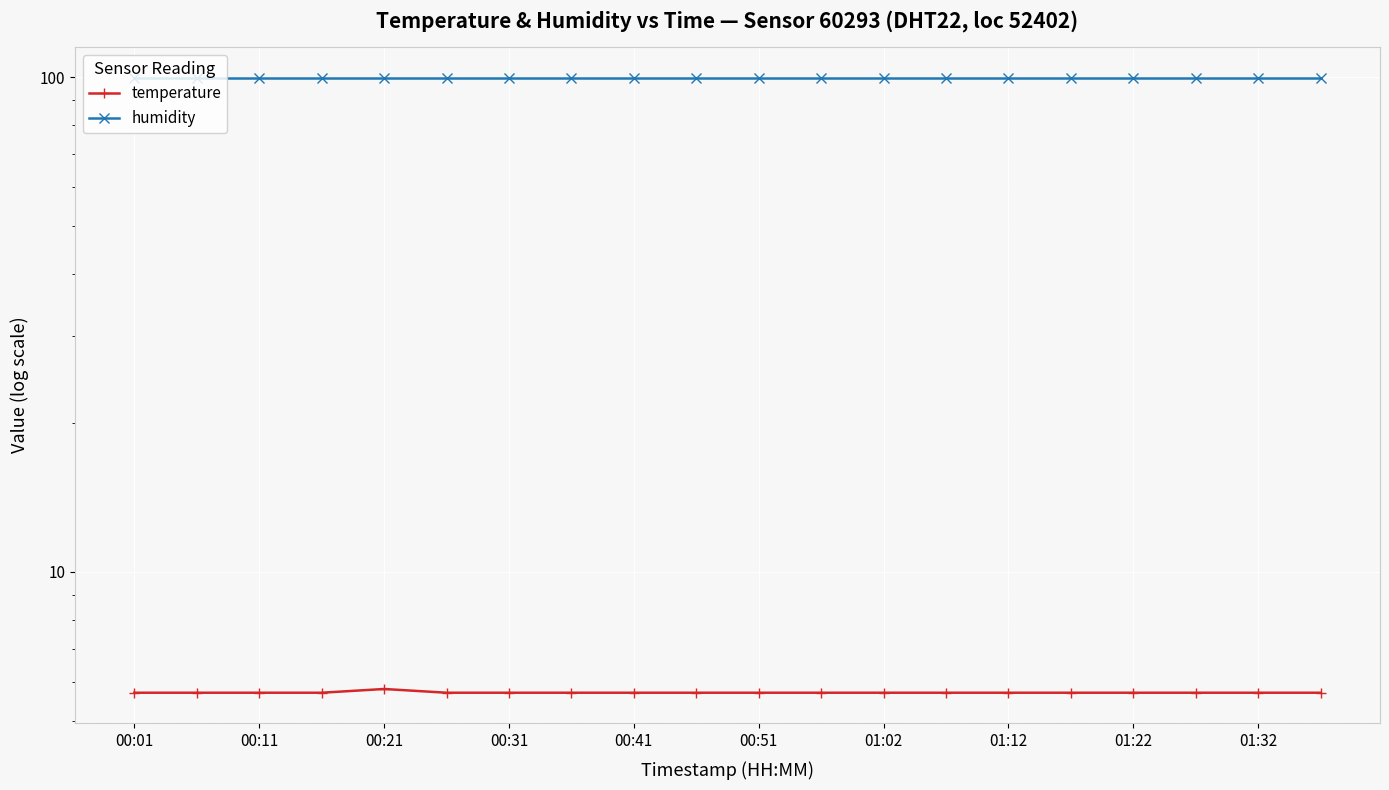

What is the average value of the temperature series?

5.7